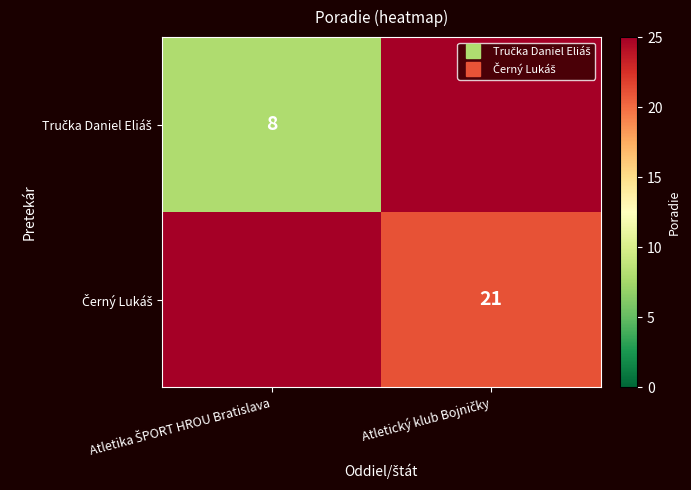

Which label corresponds to the largest value in the chart?

Atletický klub Bojničky